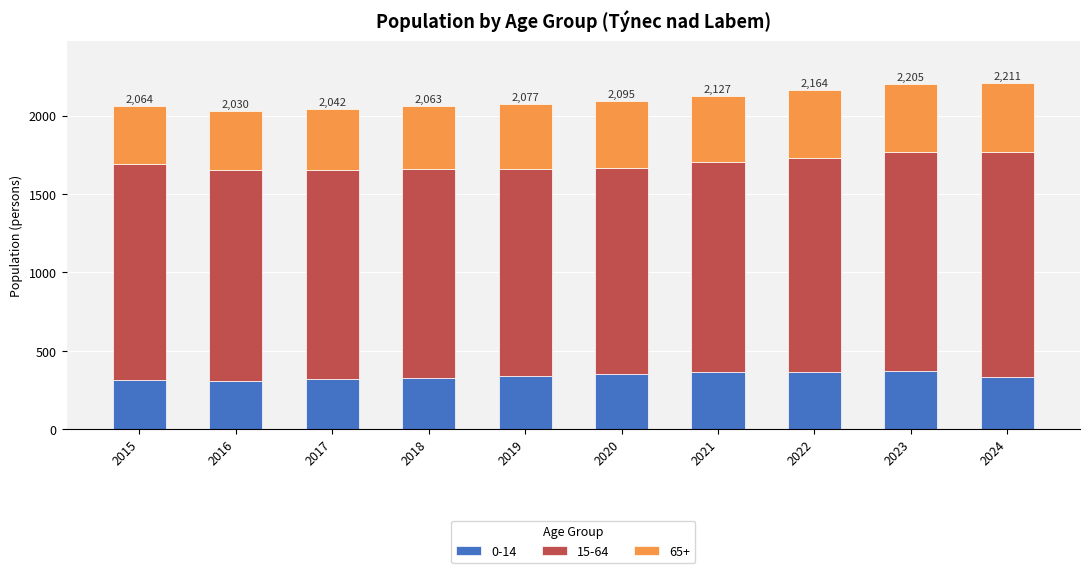

What is the total value across all series at 2019?

2077